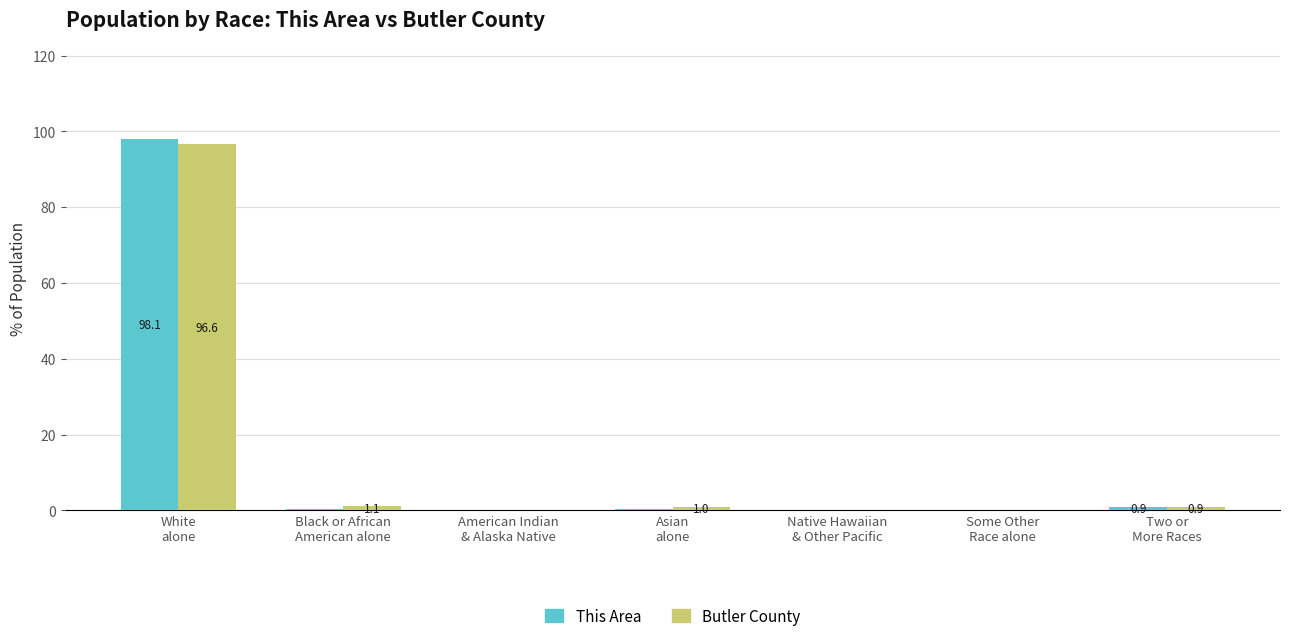

What value does the Butler County series have at Asian
alone?

1.0